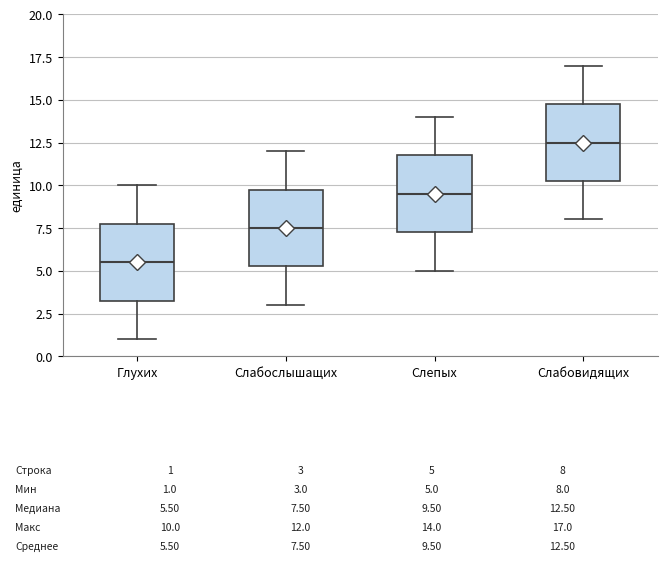

Which box's median line is the highest?

Слабовидящих